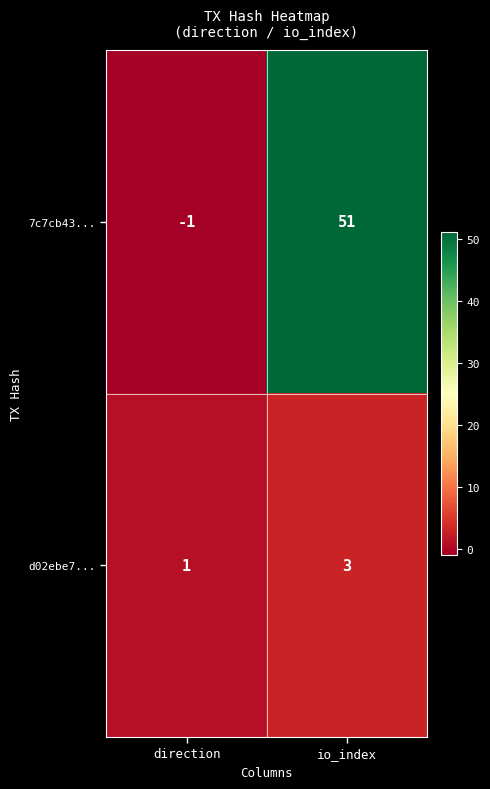

List the series in order of their peak value, highest first.

7c7cb43..., d02ebe7...